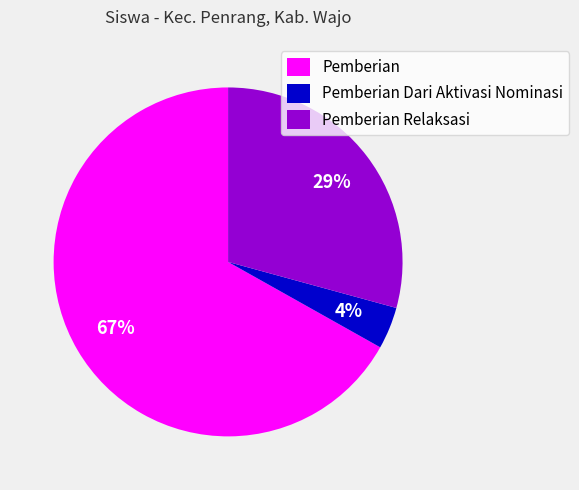

How many slices are in this pie chart?

3